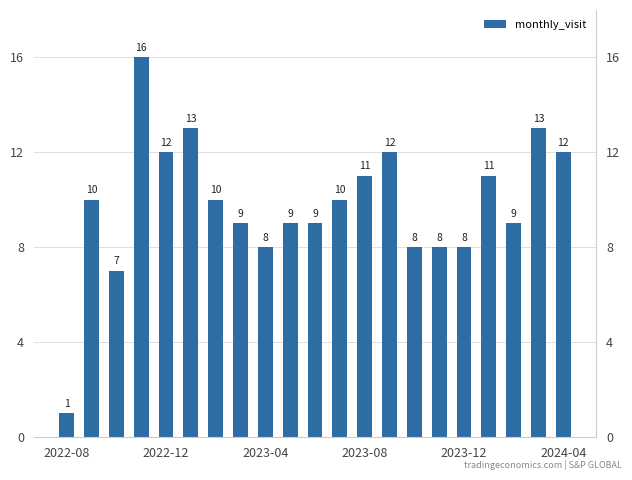

How many values are below 10?

10